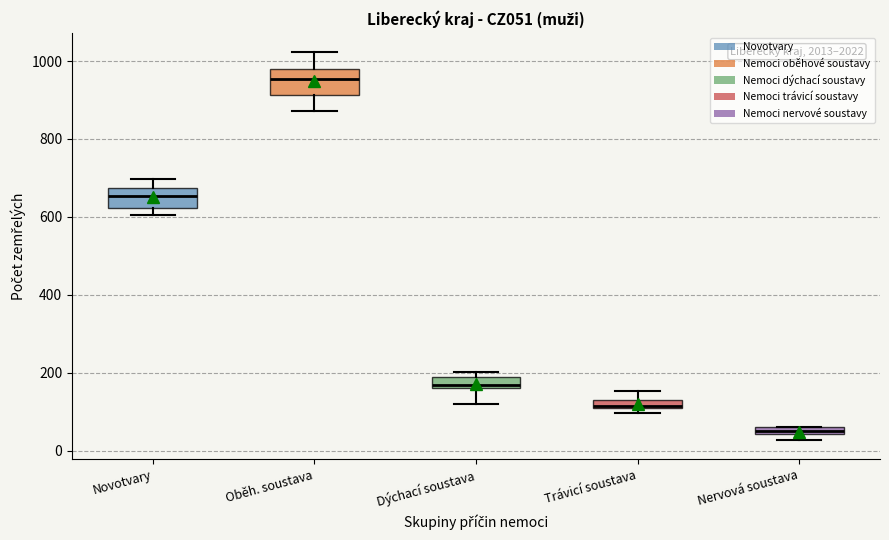

Which box's median line is the lowest?

Nervová soustava